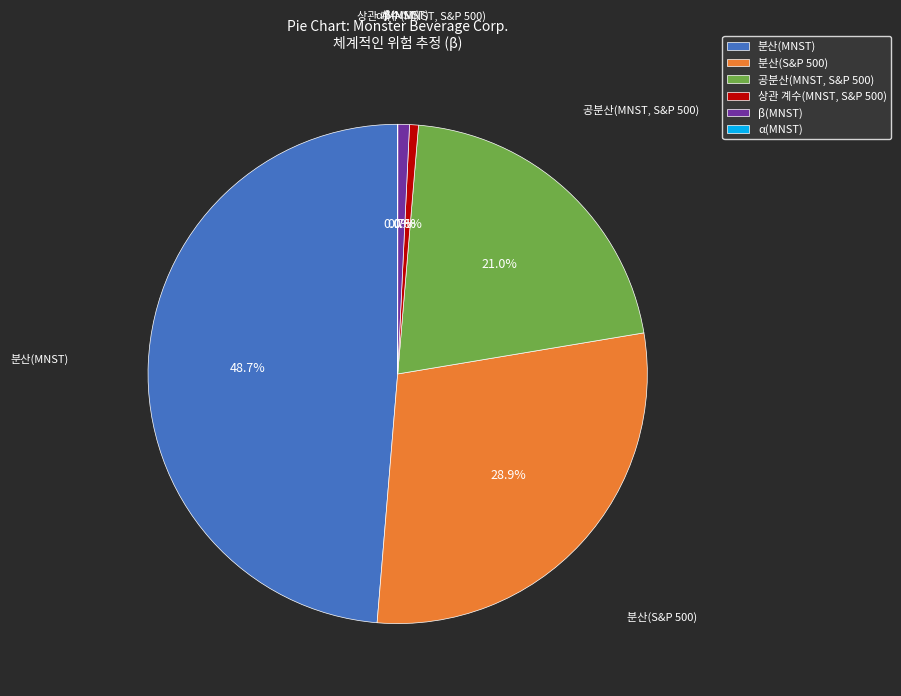

Is the sum of 분산(MNST) and 상관 계수(MNST, S&P 500) greater than half?

No